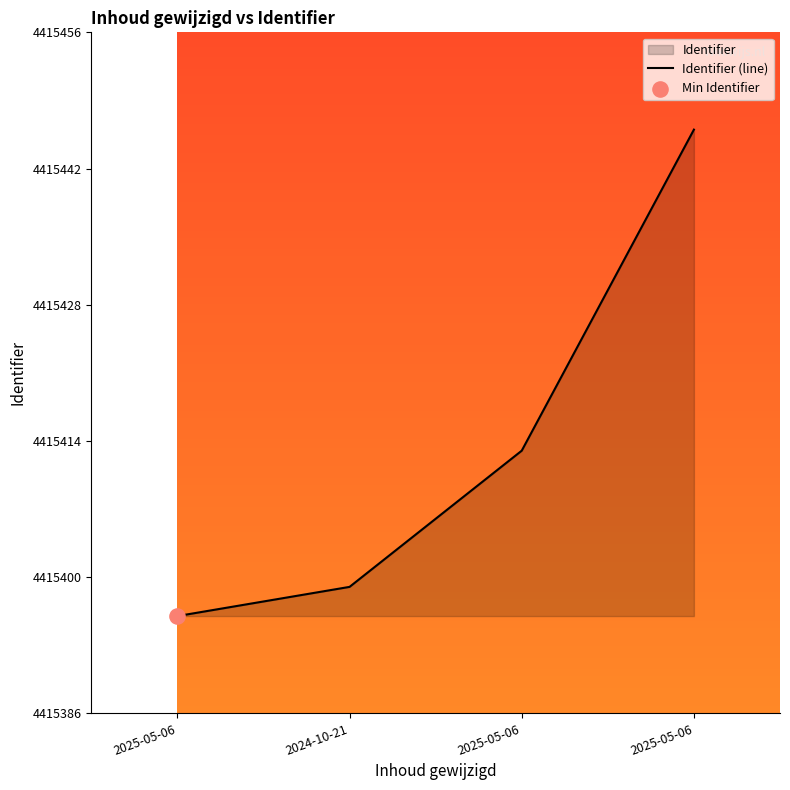

What is the change in value from 2025-05-06 to 2024-10-21?

+3